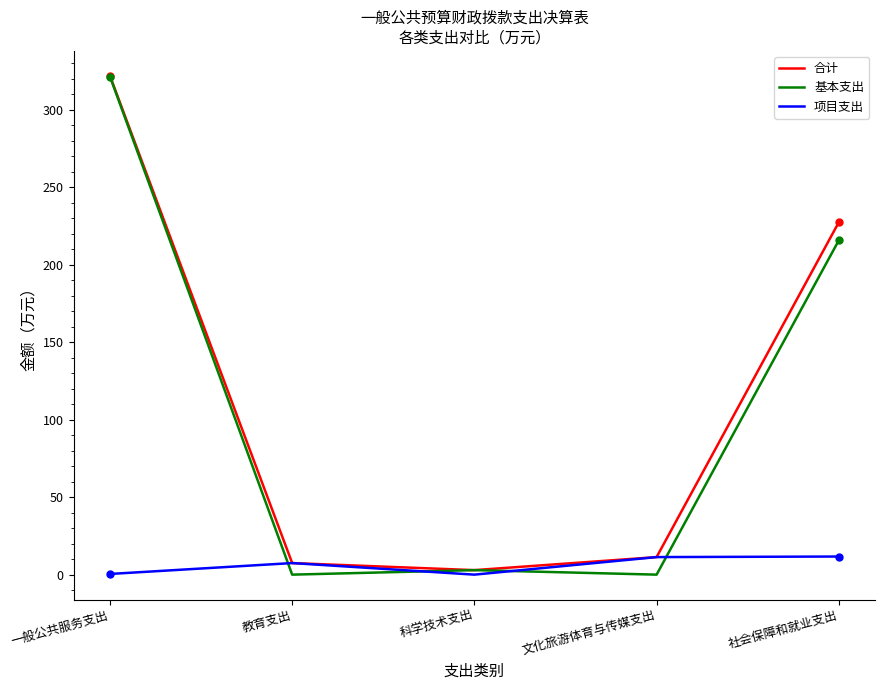

The value of 合计 at 社会保障和就业支出 is 381.9. True or false?

False